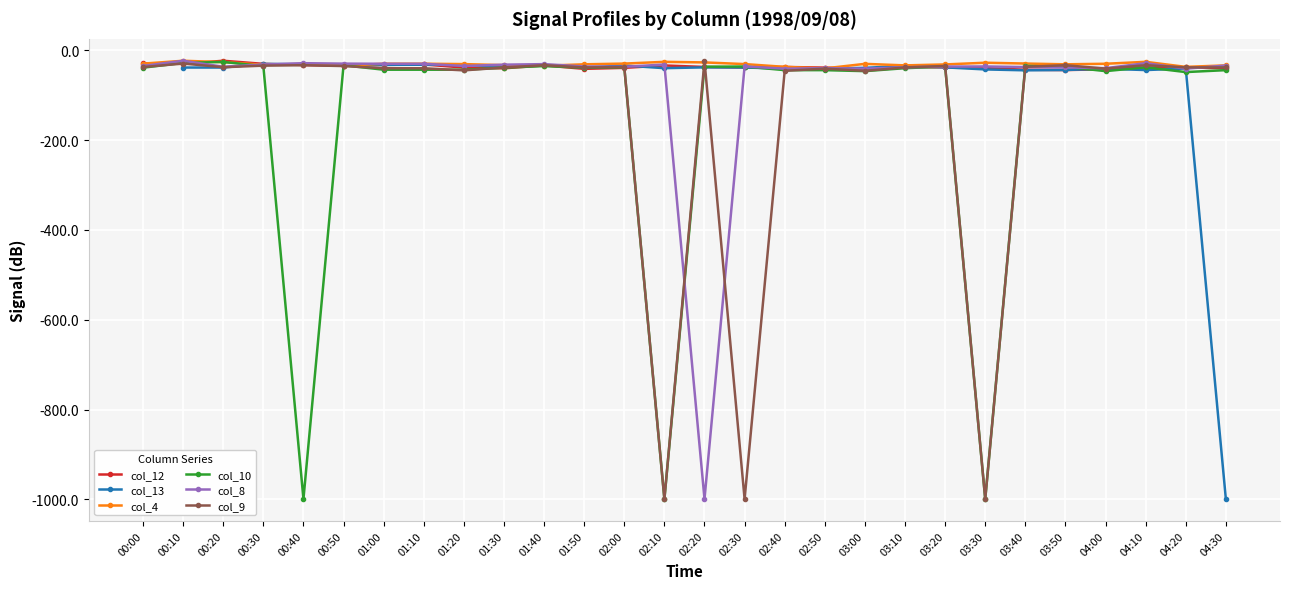

Count the number of data series in this chart.

6